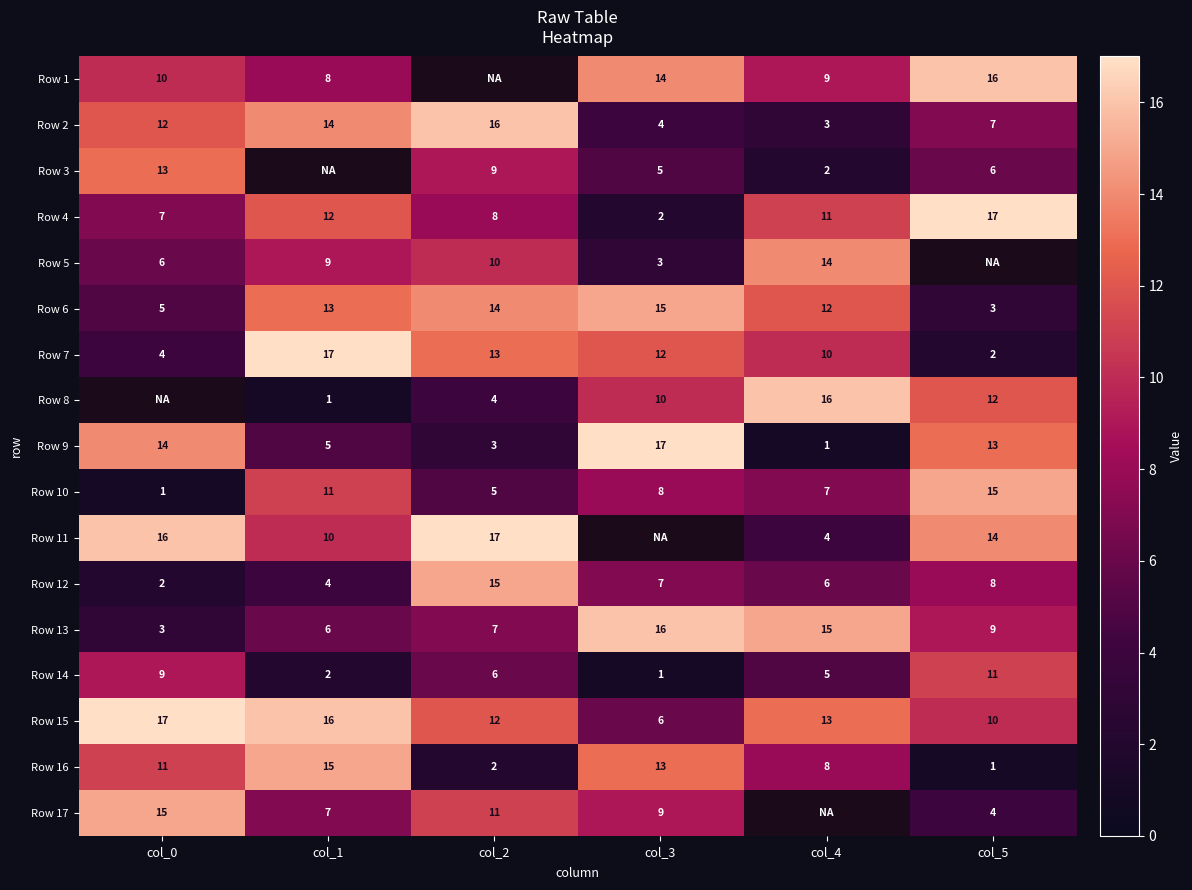

What is the difference between the maximum and second lowest values in the Row 9 series?

14